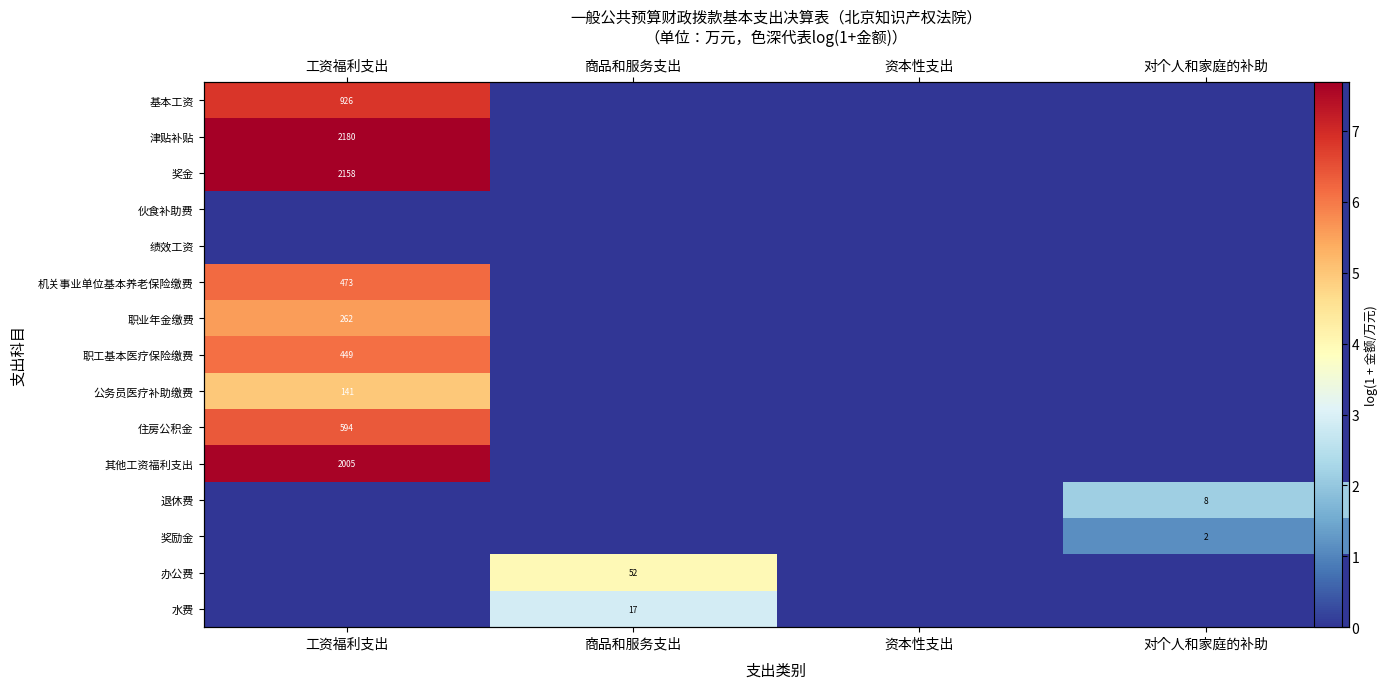

At which category is the sum across all series the highest?

工资福利支出